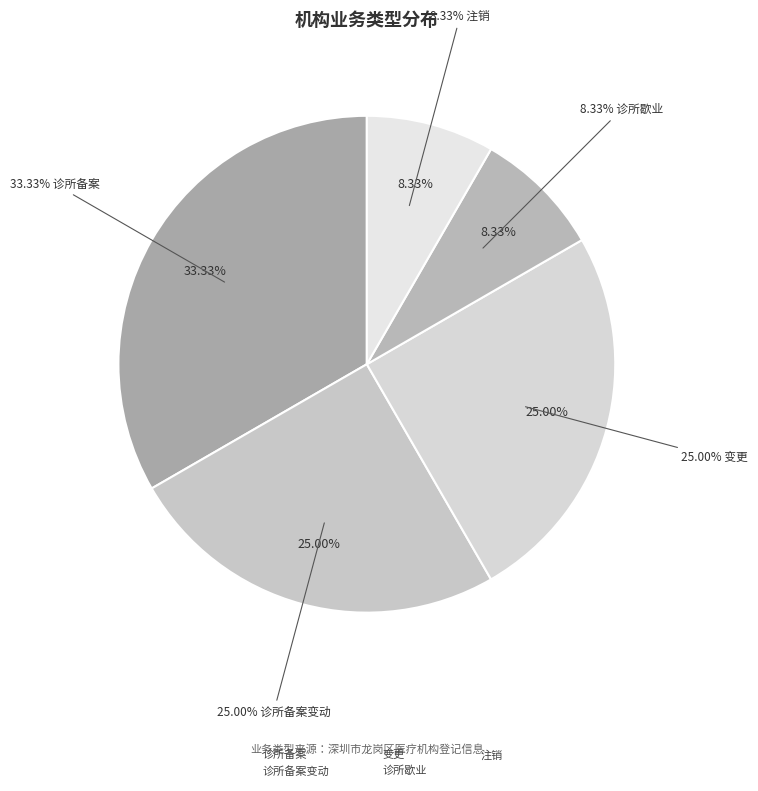

What percentage is the 诊所备案变动 slice, to the nearest percent?

25%